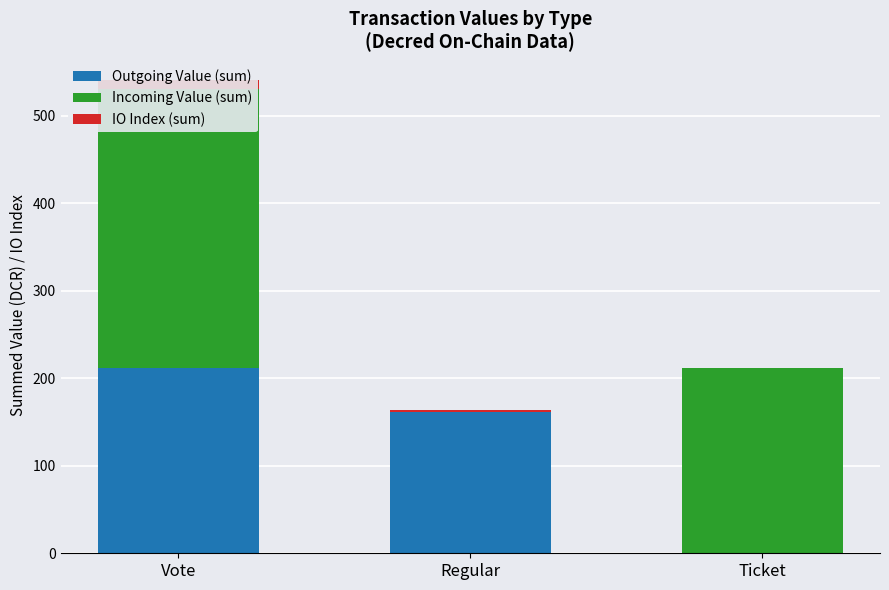

What is the difference between the highest and lowest values at Vote?

308.7